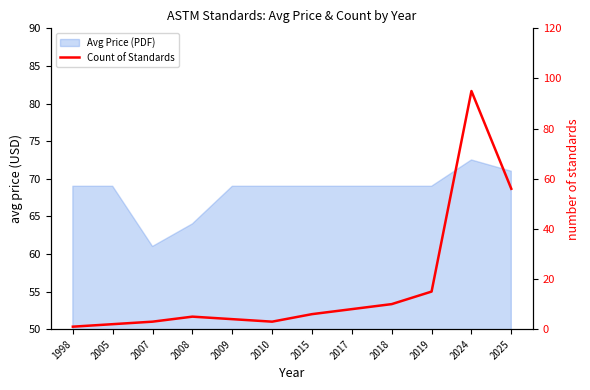

Where is the data nearest to the value 48?

2025